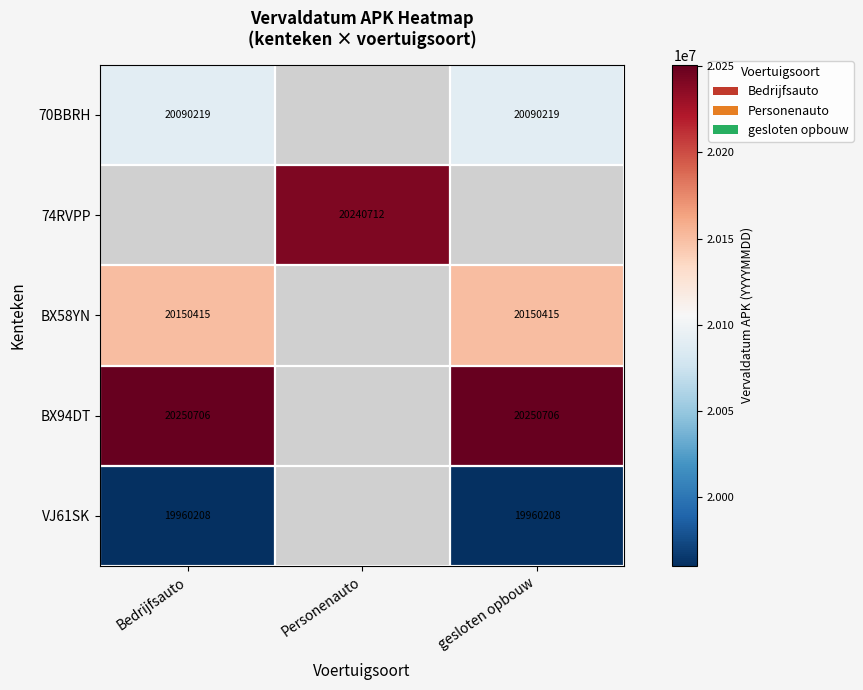

True or false: 70BBRH has a value of 20090219 at Bedrijfsauto.

True